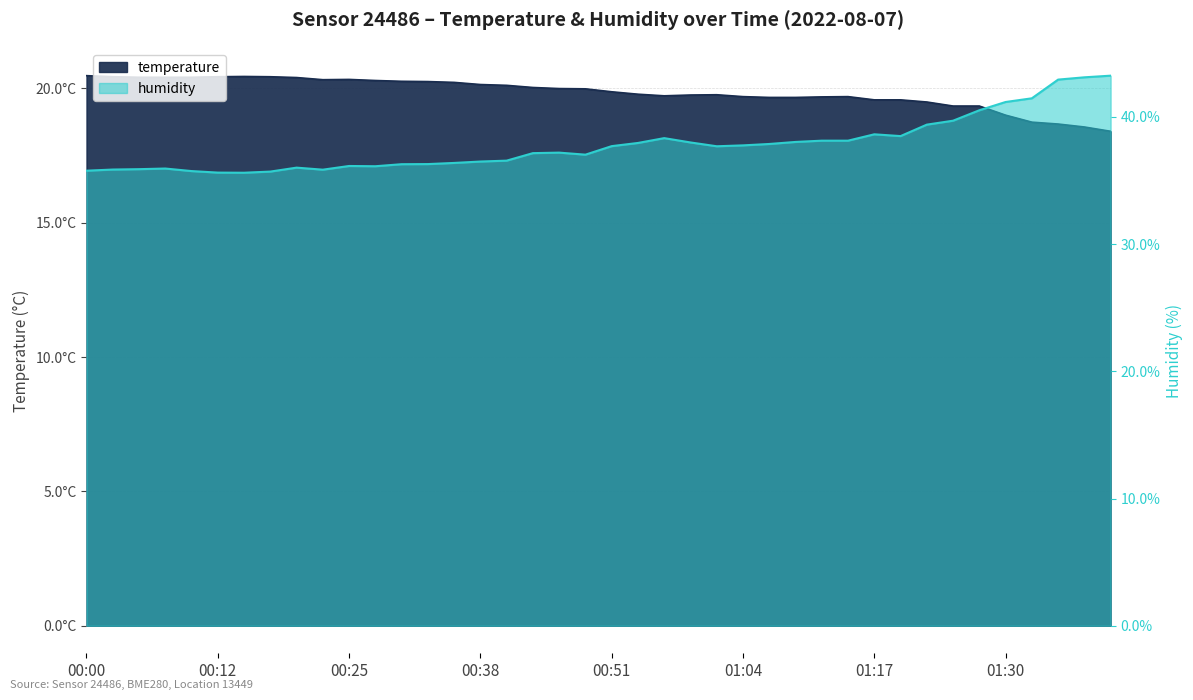

At which category does temperature reach its first local valley?

00:23